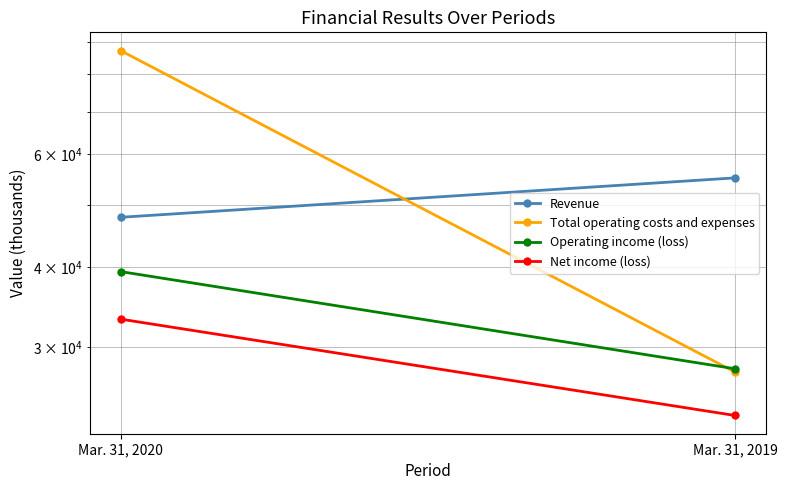

What is the value of the Total operating costs and expenses point at the 2nd from the left?

27397